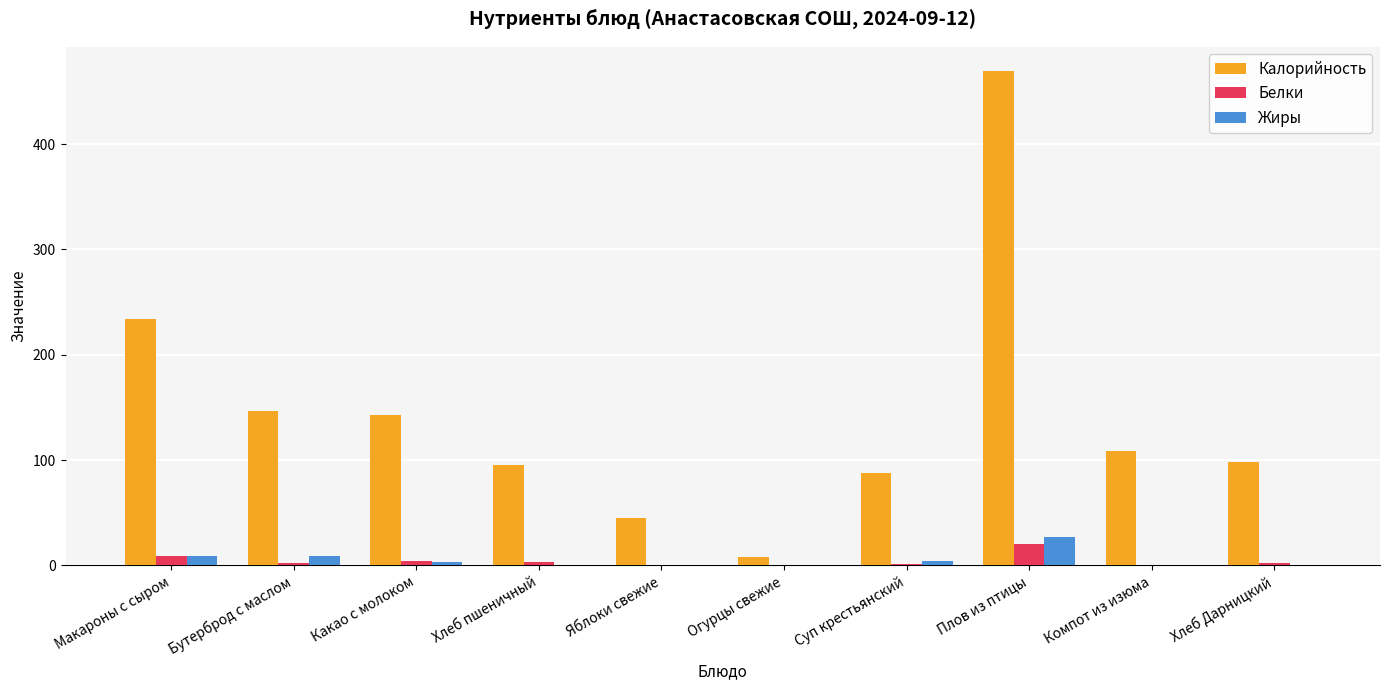

Count the number of categories in the chart.

10